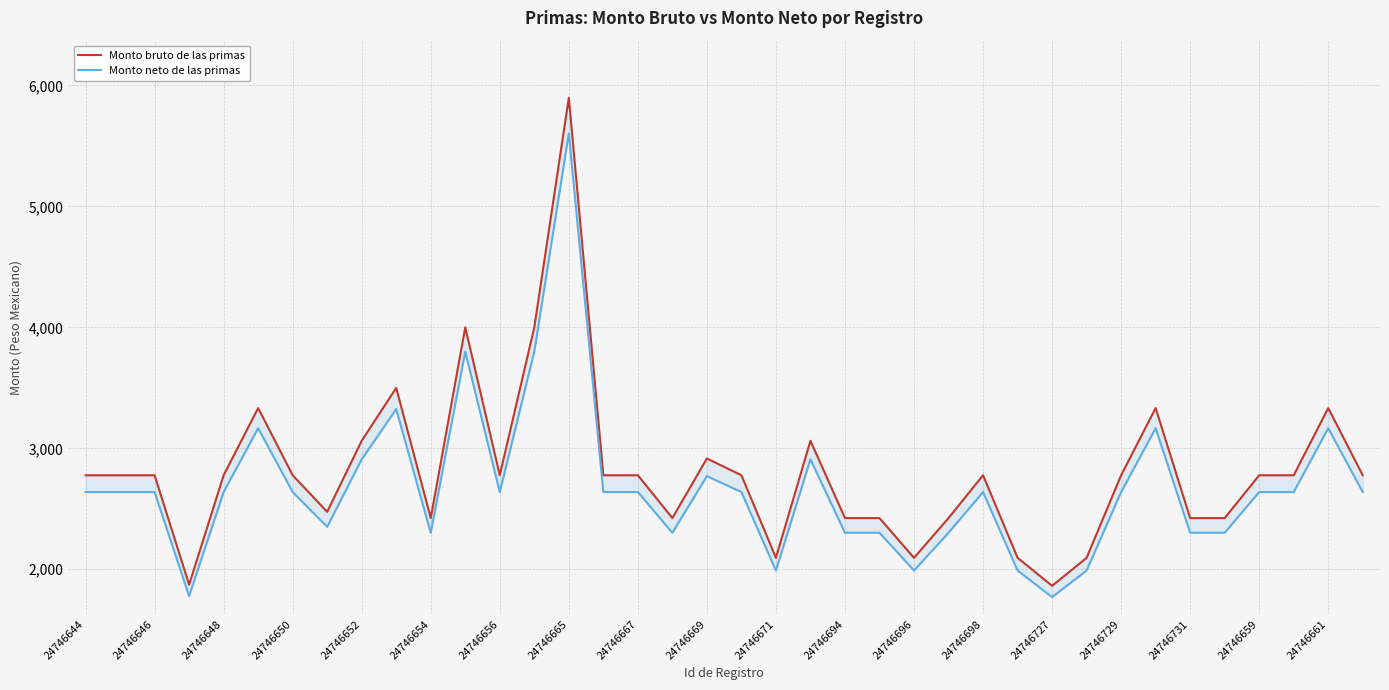

How many categories are shown in the chart?

38